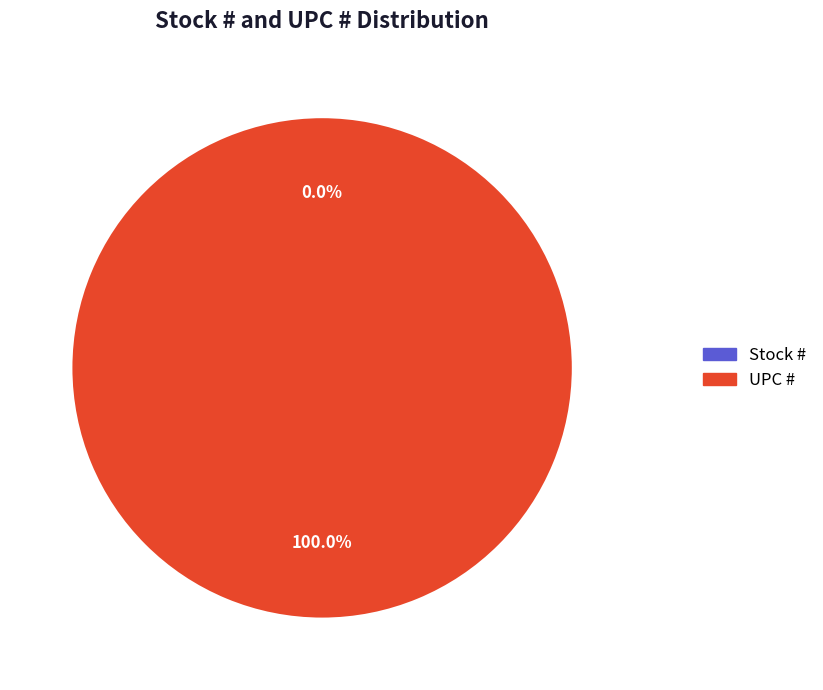

Is it true that Stock # is 11% of the pie?

False